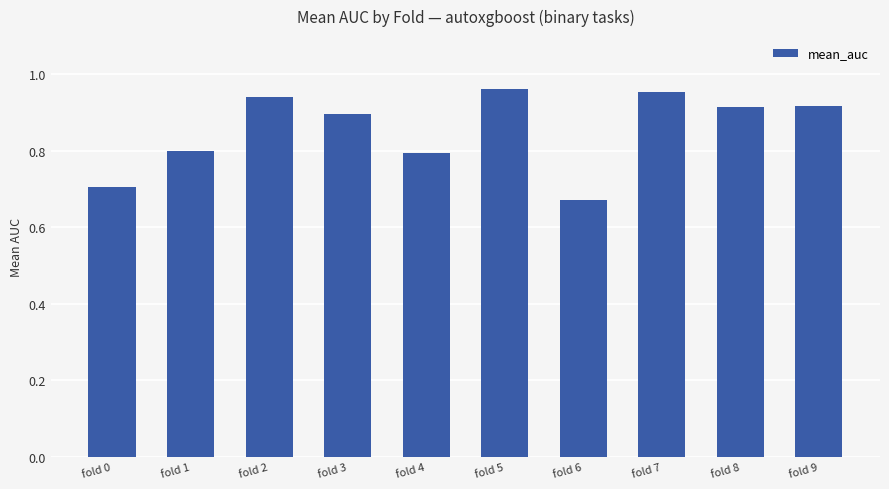

What is the sum of all values?

8.6